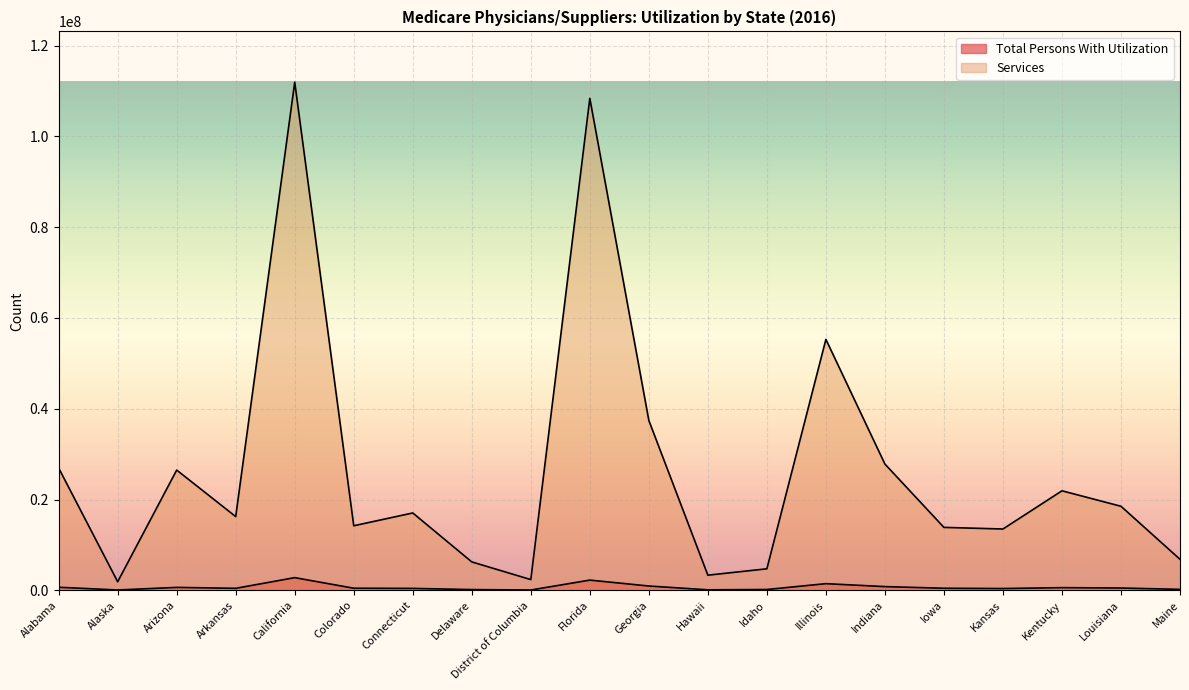

Reading left to right, transcribe all the data shown in this chart.

Total Persons With Utilization: Alabama=664389	Alaska=70756	Arizona=635650	Arkansas=433398	California=2785625	Colorado=455564	Connecticut=414351	Delaware=157035	District of Columbia=61626	Florida=2242436	Georgia=940933	Hawaii=102371	Idaho=173341	Illinois=1460086	Indiana=810246	Iowa=448474	Kansas=386654	Kentucky=579618	Louisiana=498453	Maine=205303
Services: Alabama=26937415	Alaska=1878563	Arizona=26487645	Arkansas=16236289	California=111942638	Colorado=14215941	Connecticut=17035841	Delaware=6252393	District of Columbia=2354244	Florida=108388824	Georgia=37417124	Hawaii=3327683	Idaho=4733989	Illinois=55283007	Indiana=27810685	Iowa=13857302	Kansas=13502326	Kentucky=21919342	Louisiana=18511006	Maine=6825289